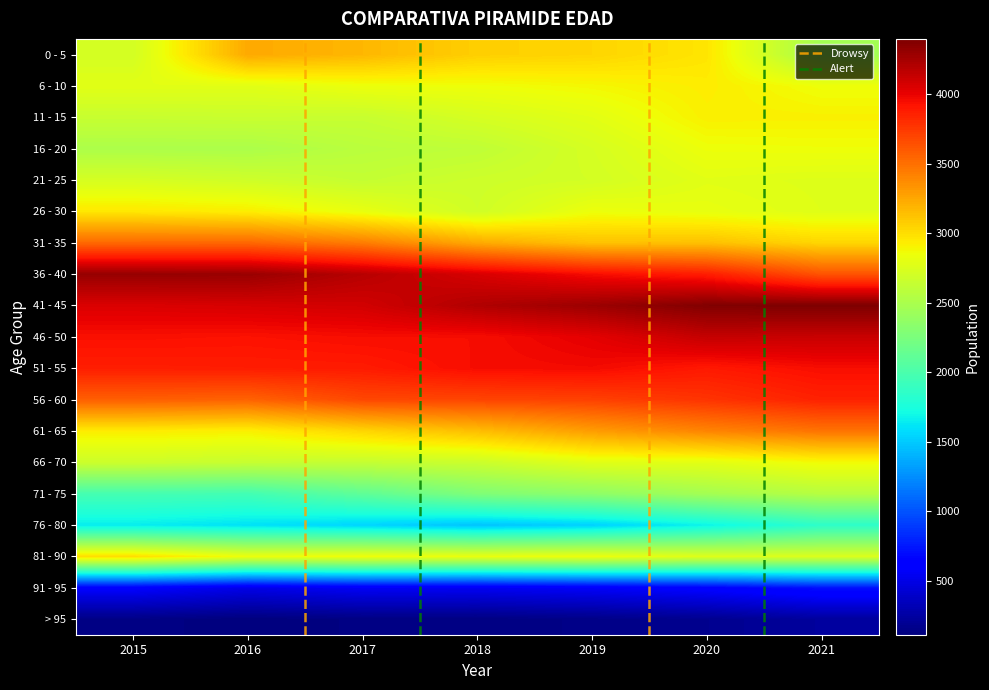

Reading left to right, what are all the values shown in this chart?

0 - 5: 2711	3241	3177	3069	3043	2967	2459
6 - 10: 2791	2786	2842	2852	2884	2934	2851
11 - 15: 2648	2657	2648	2725	2791	2919	2916
16 - 20: 2513	2511	2582	2611	2723	2847	2855
21 - 25: 2724	2687	2636	2682	2709	2788	2768
26 - 30: 2956	2929	2823	2692	2843	2819	2775
31 - 35: 3534	3539	3442	3238	3125	3135	3037
36 - 40: 4306	4296	4184	4064	3950	3875	3630
41 - 45: 4052	4068	4086	4210	4286	4384	4399
46 - 50: 3937	3928	3948	3947	4019	4136	4118
51 - 55: 3873	3879	3887	3951	3961	3896	3946
56 - 60: 3577	3560	3683	3695	3713	3774	3856
61 - 65: 2936	2918	3038	3147	3297	3407	3484
66 - 70: 2675	2647	2638	2668	2785	2797	2872
71 - 75: 1976	1960	2108	2277	2354	2467	2561
76 - 80: 1650	1603	1550	1476	1534	1679	1851
81 - 90: 3005	2842	2857	2829	2844	2769	2756
91 - 95: 606	507	559	548	574	626	716
> 95: 143	113	134	131	152	179	233